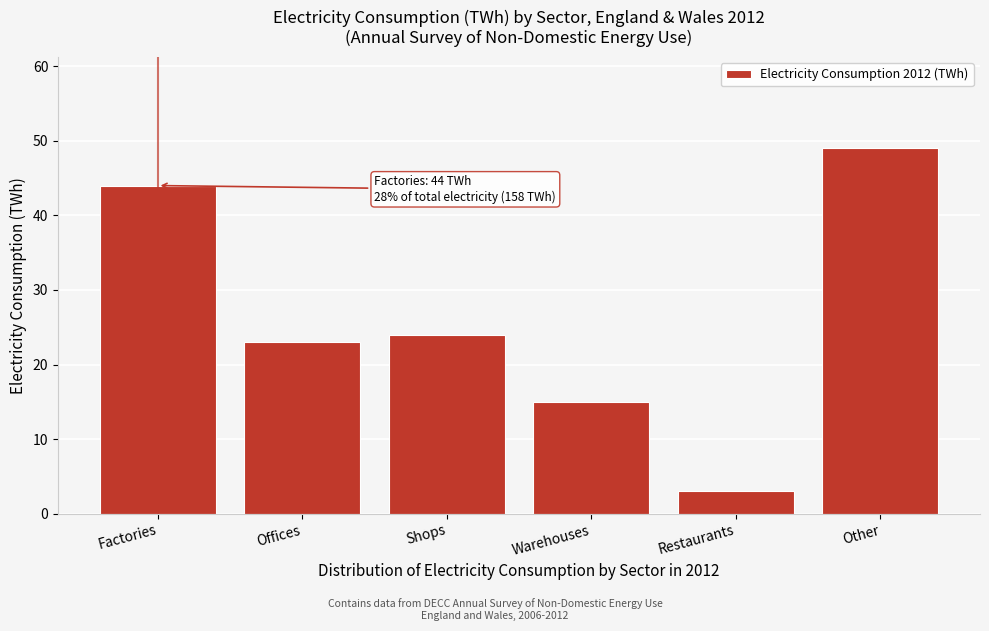

Reading right to left, extract all data points from this chart.

49	3	15	24	23	44